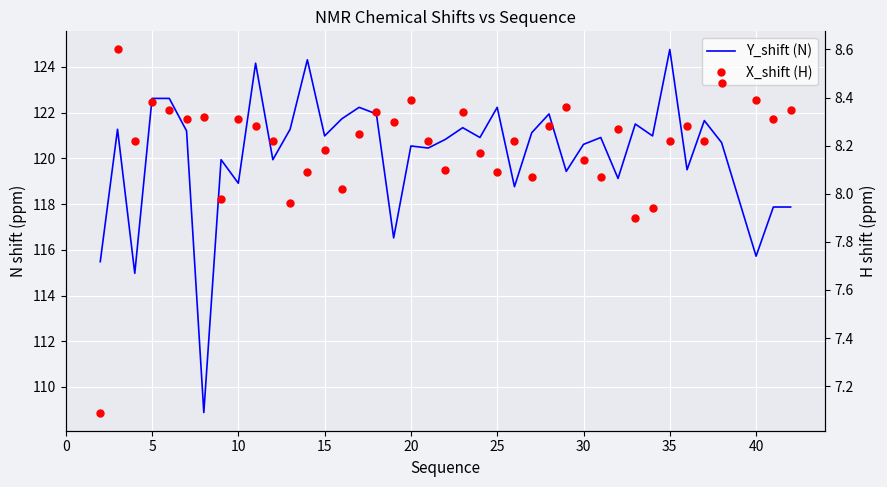

What is the difference between the maximum and minimum values in the Y_shift (N) series?

15.9